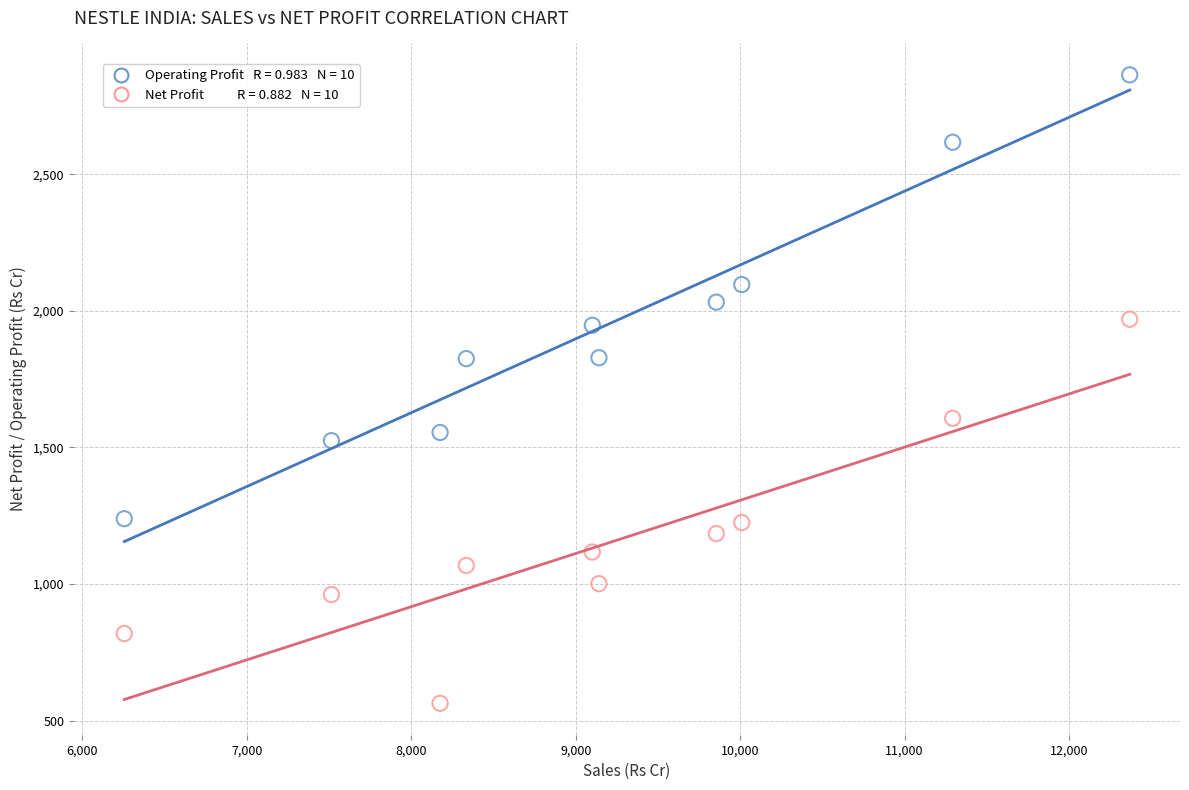

Across all data points, what is the range of X values (max minus min)?

6114.2